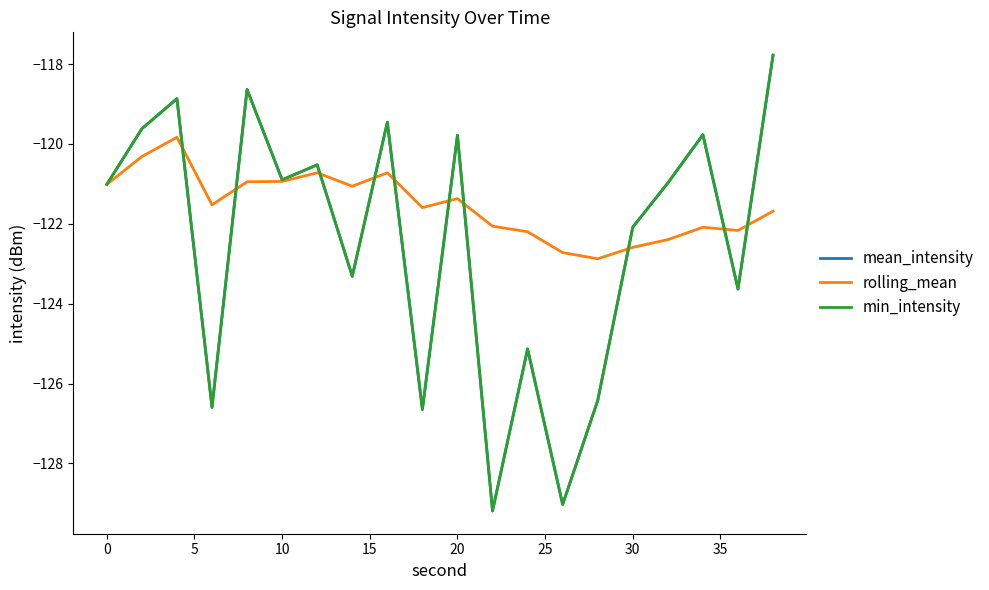

Does the chart display data point markers on the line(s)?

No